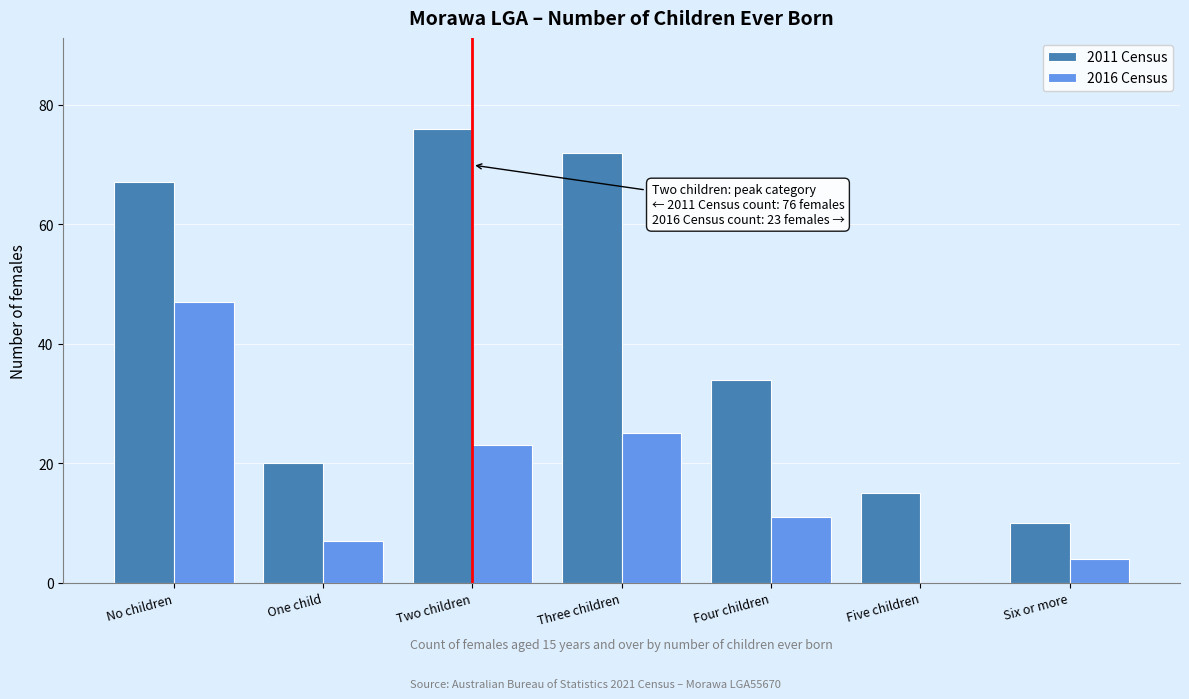

Reading right to left, list all the values displayed in this chart.

2011 Census: Six or more=10	Five children=15	Four children=34	Three children=72	Two children=76	One child=20	No children=67
2016 Census: Six or more=4	Five children=0	Four children=11	Three children=25	Two children=23	One child=7	No children=47